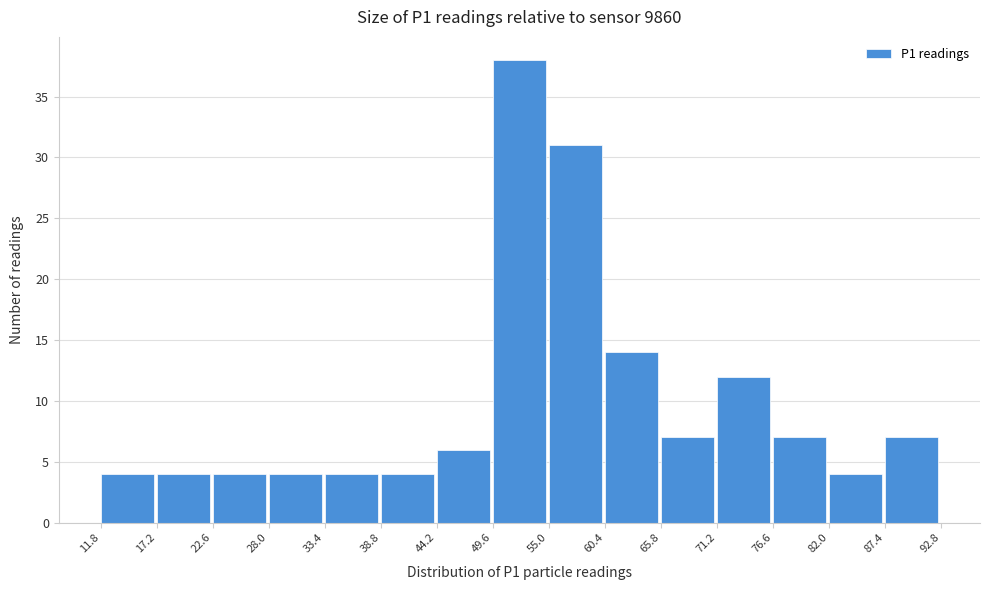

Reading left to right, transcribe this chart: for each bar, give the range it covers on the x-axis and its height. The values are not printed on the chart, so give them approximately, as read against the axis.

11.8 to 17.2: 4
17.2 to 22.6: 4
22.6 to 28.0: 4
28.0 to 33.4: 4
33.4 to 38.8: 4
38.8 to 44.2: 4
44.2 to 49.6: 6
49.6 to 55.0: 38
55.0 to 60.4: 31
60.4 to 65.8: 14
65.8 to 71.2: 7
71.2 to 76.6: 12
76.6 to 82.0: 7
82.0 to 87.4: 4
87.4 to 92.8: 7